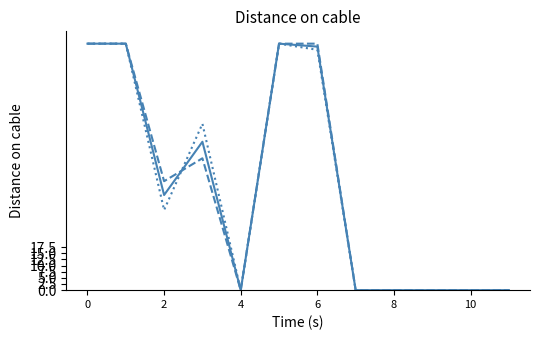

What is the greatest value displayed?

100.0